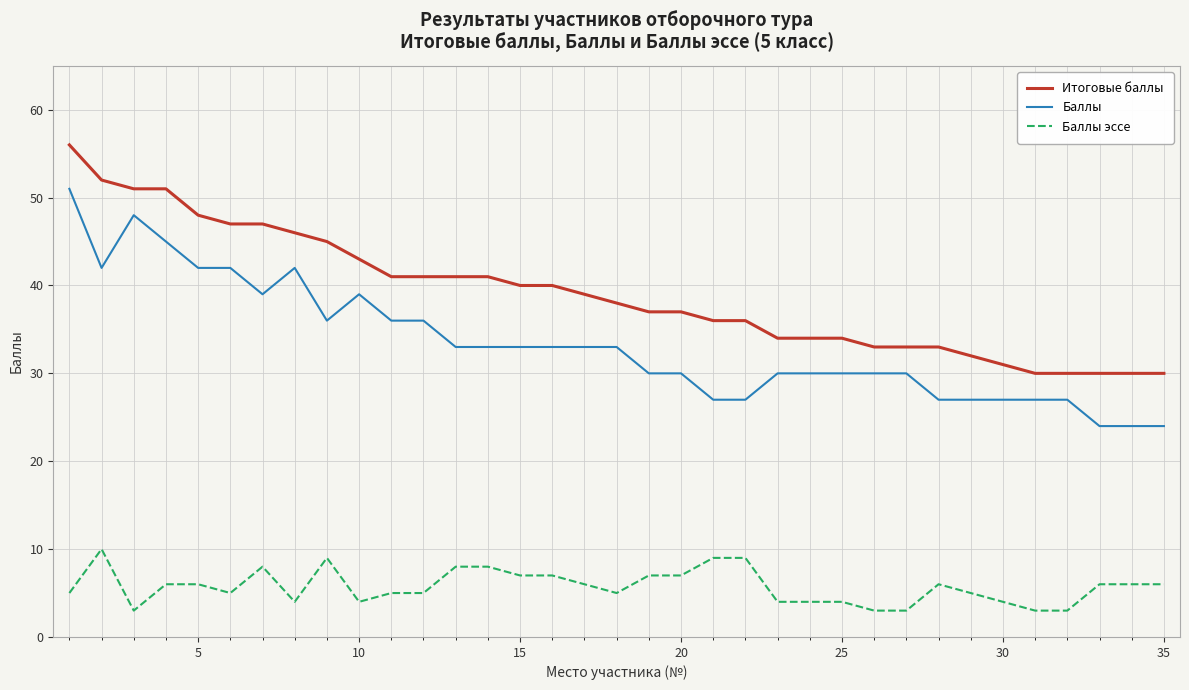

Which series has the widest spread of values?

Баллы